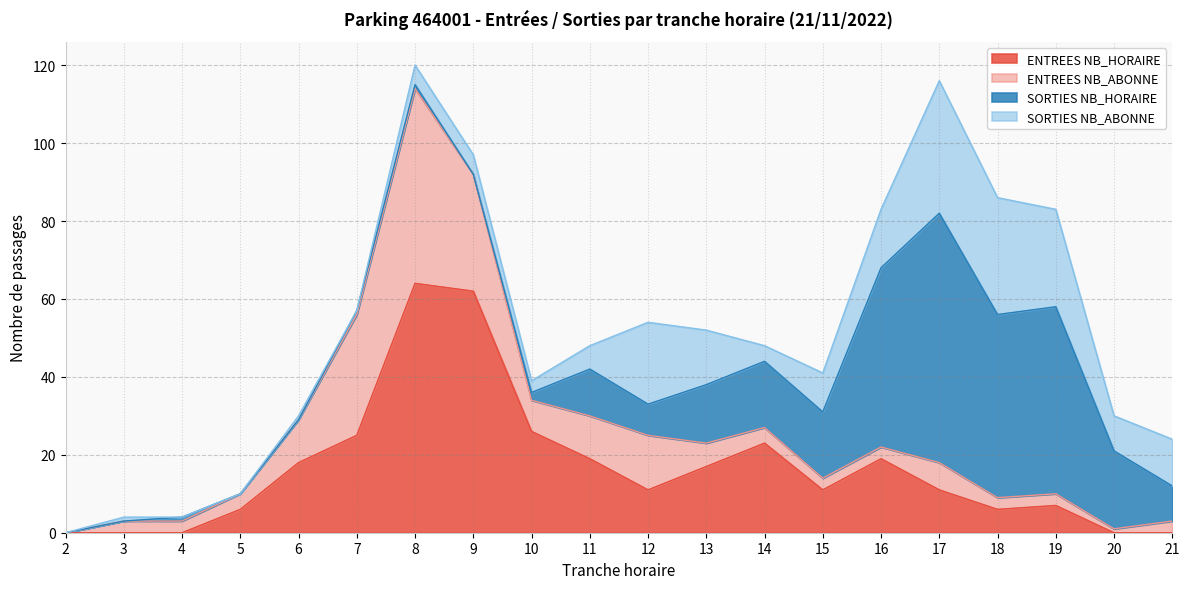

What are all the series names shown in the legend?

ENTREES NB_HORAIRE, ENTREES NB_ABONNE, SORTIES NB_HORAIRE, SORTIES NB_ABONNE